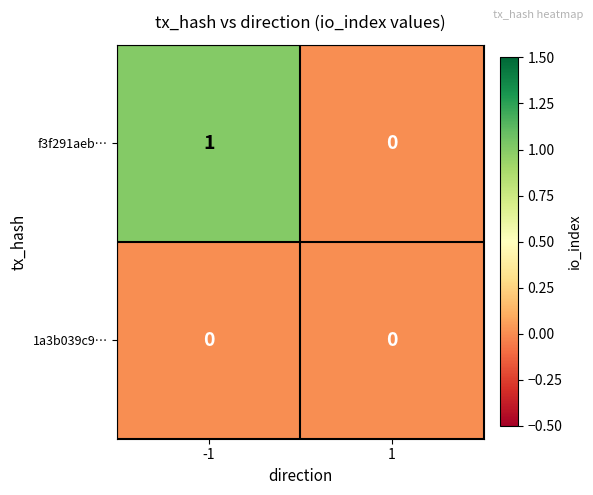

Rank the series at -1 from highest to lowest value.

f3f291aeb…, 1a3b039c9…